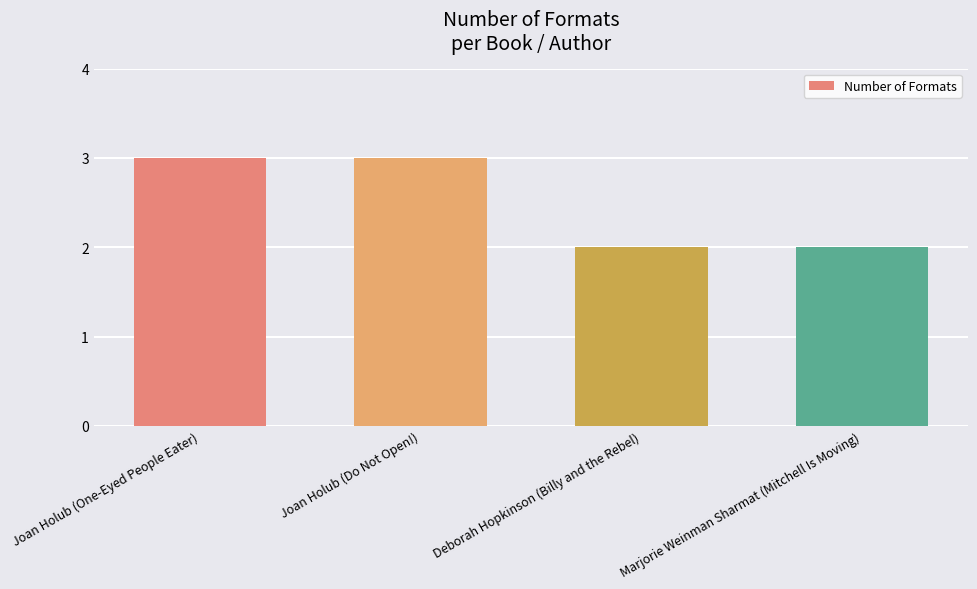

The value at Joan Holub (One-Eyed People Eater) is 3. True or false?

True